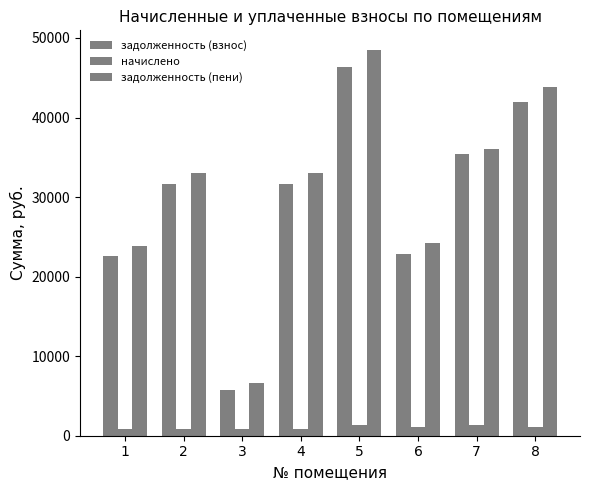

What is the value of the начислено bar at the 1st from the left?

826.8